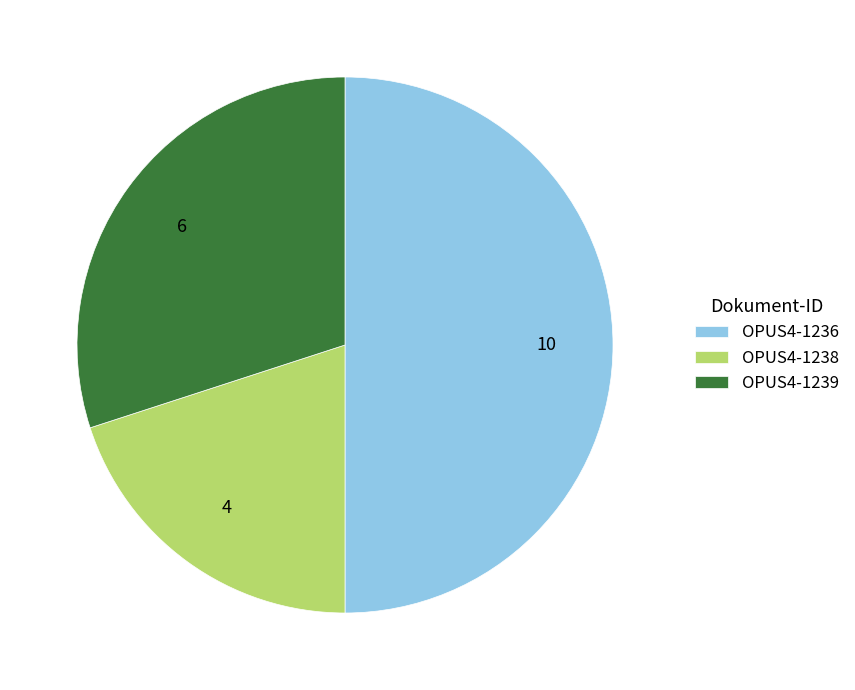

Does OPUS4-1238 account for over 50% of the chart?

No